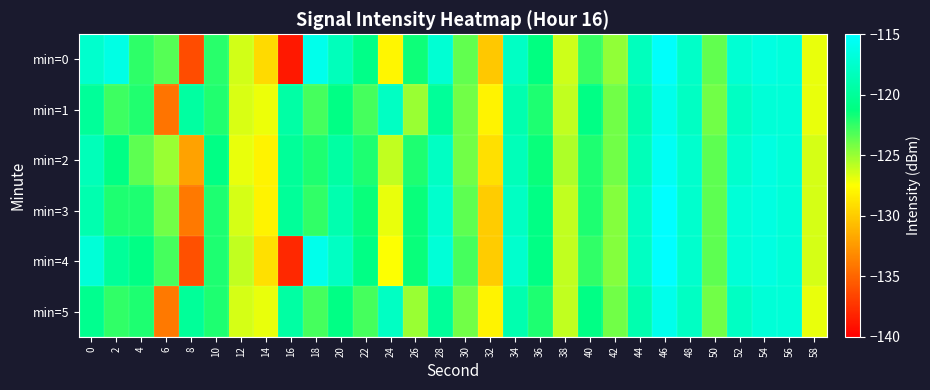

Which series has the largest total across all categories?

min=2